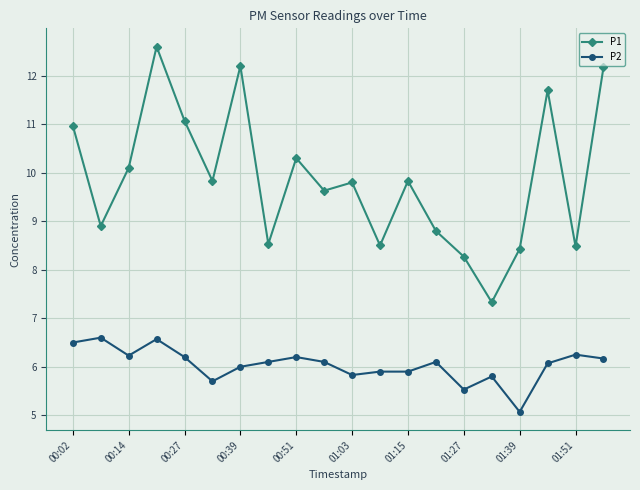

What is the difference between the second highest and second lowest values in the P1 series?

3.9